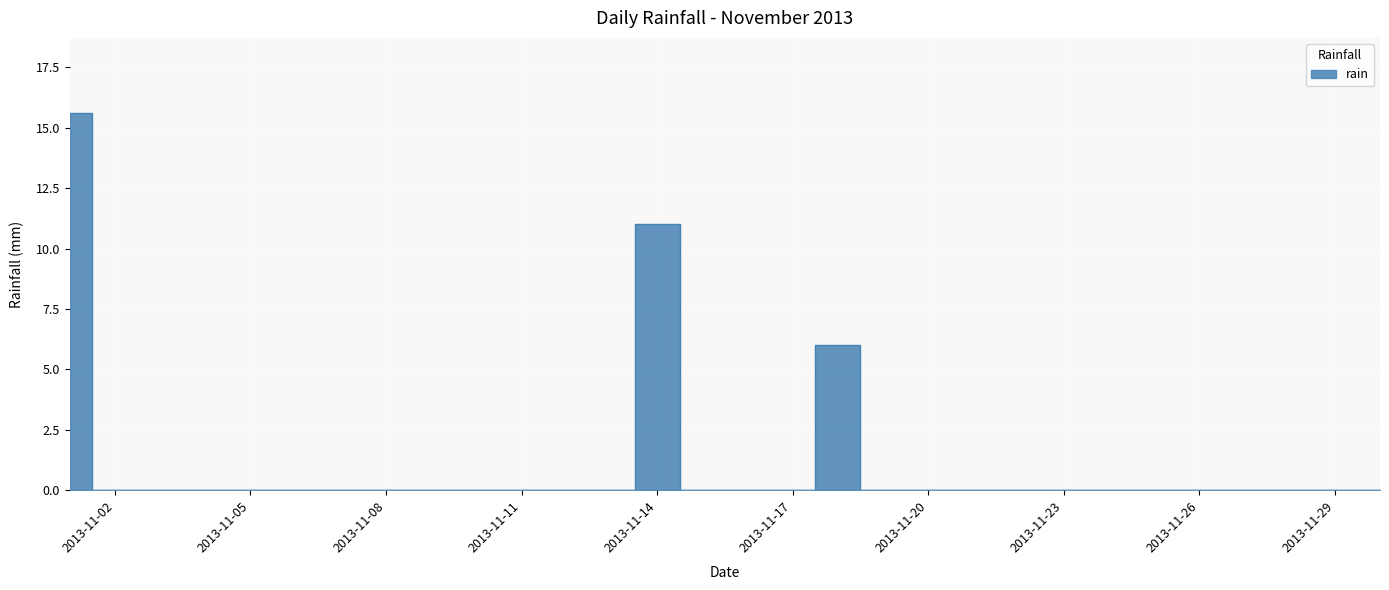

Between 2013-11-30 and 2013-11-27, which is larger?

2013-11-30